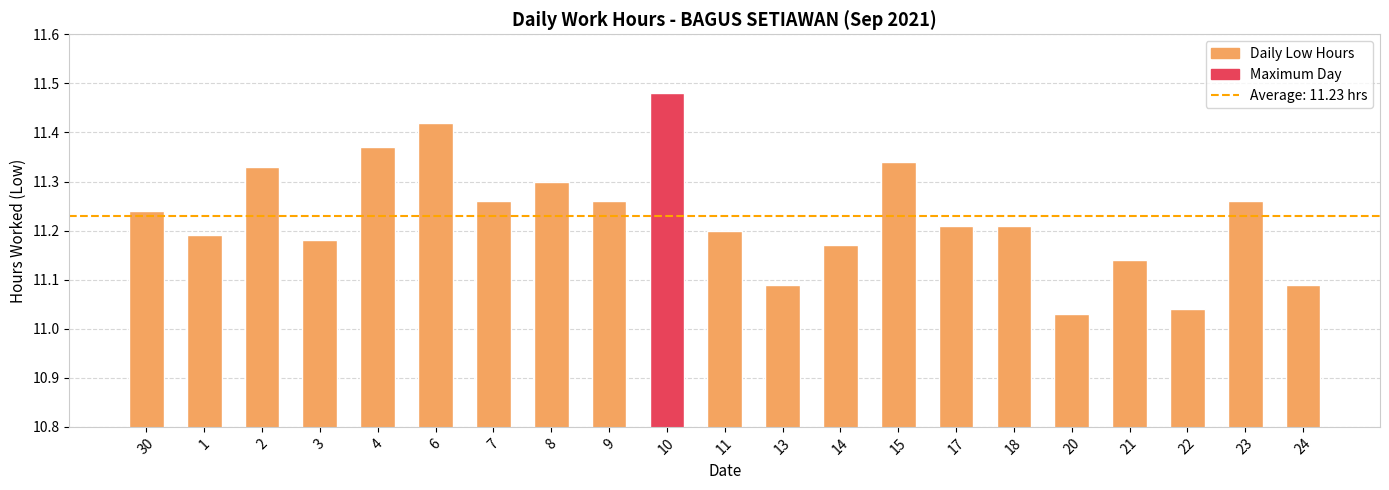

What is the label of the 17th bar from the left?

20